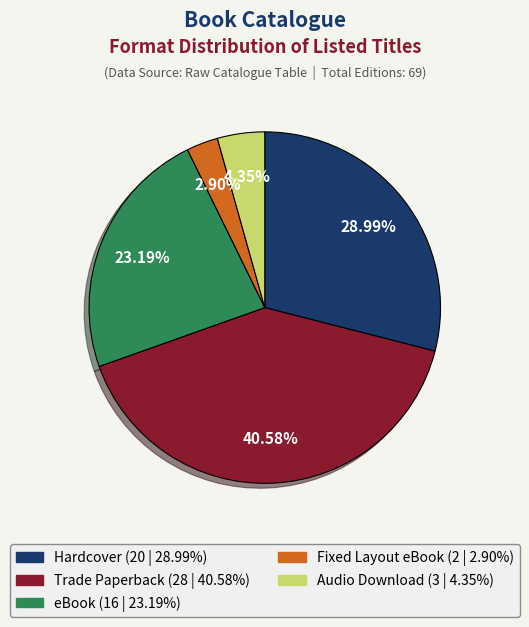

How many slices are in this pie chart?

5